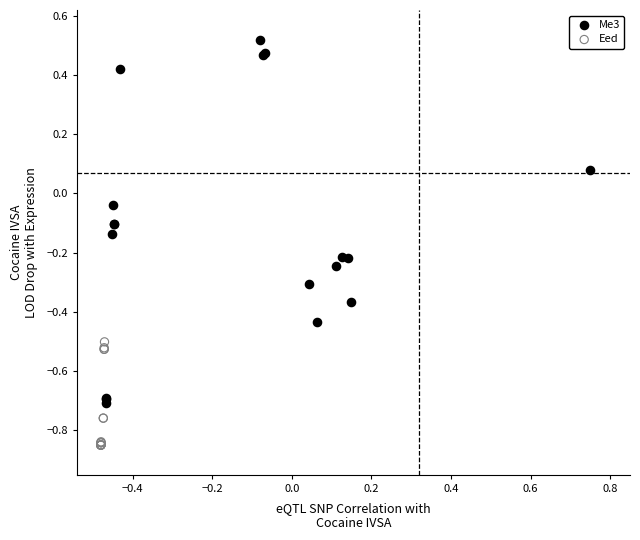

Which series reaches the minimum Y coordinate?

Eed